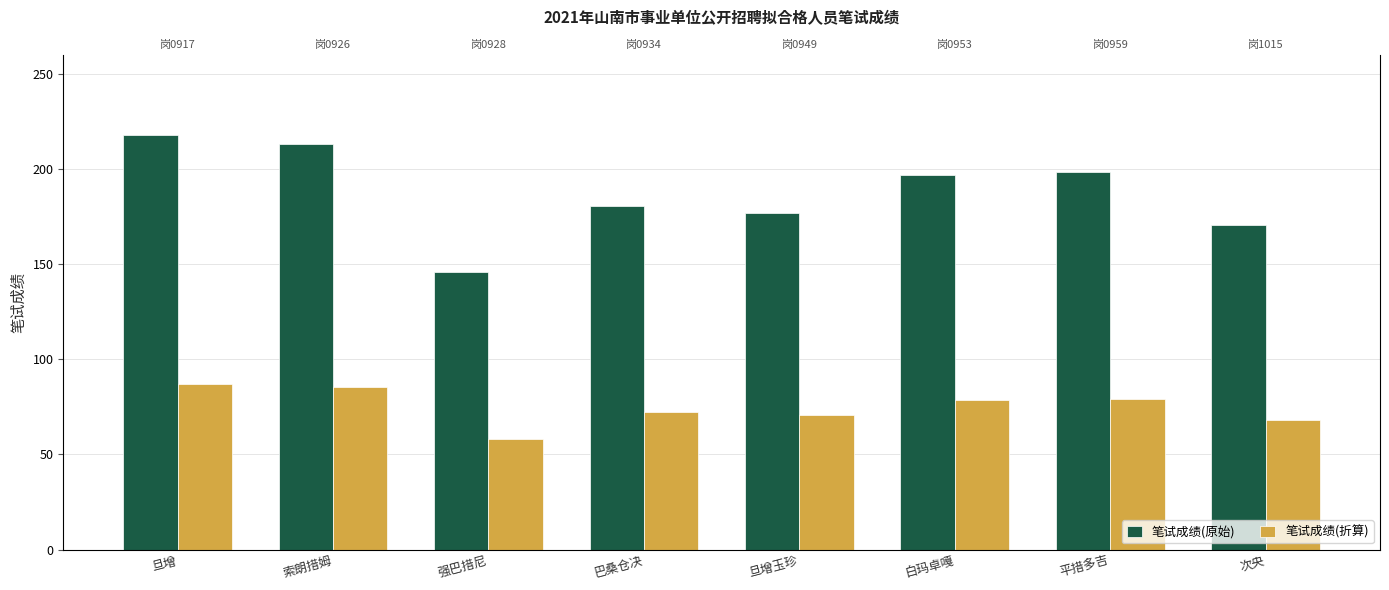

At how many categories does at least one series exceed 69?

8